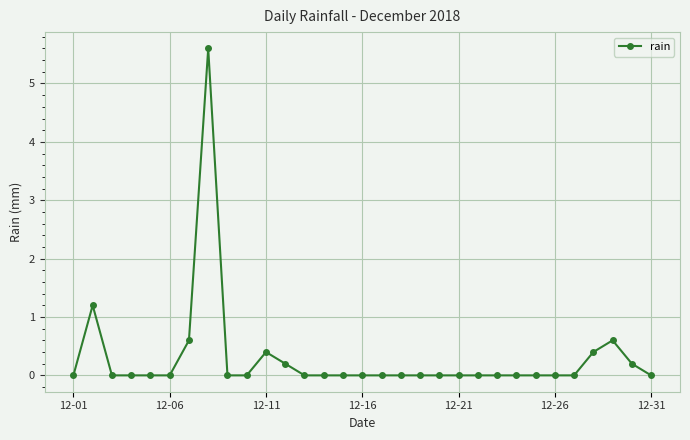

Does the chart display data point markers on the line(s)?

Yes